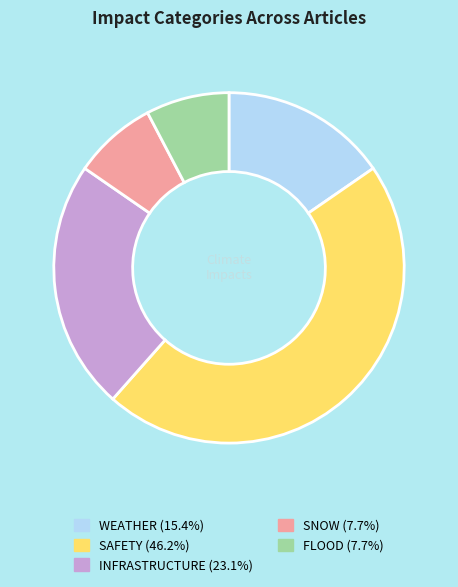

Count the number of slices in the pie.

5